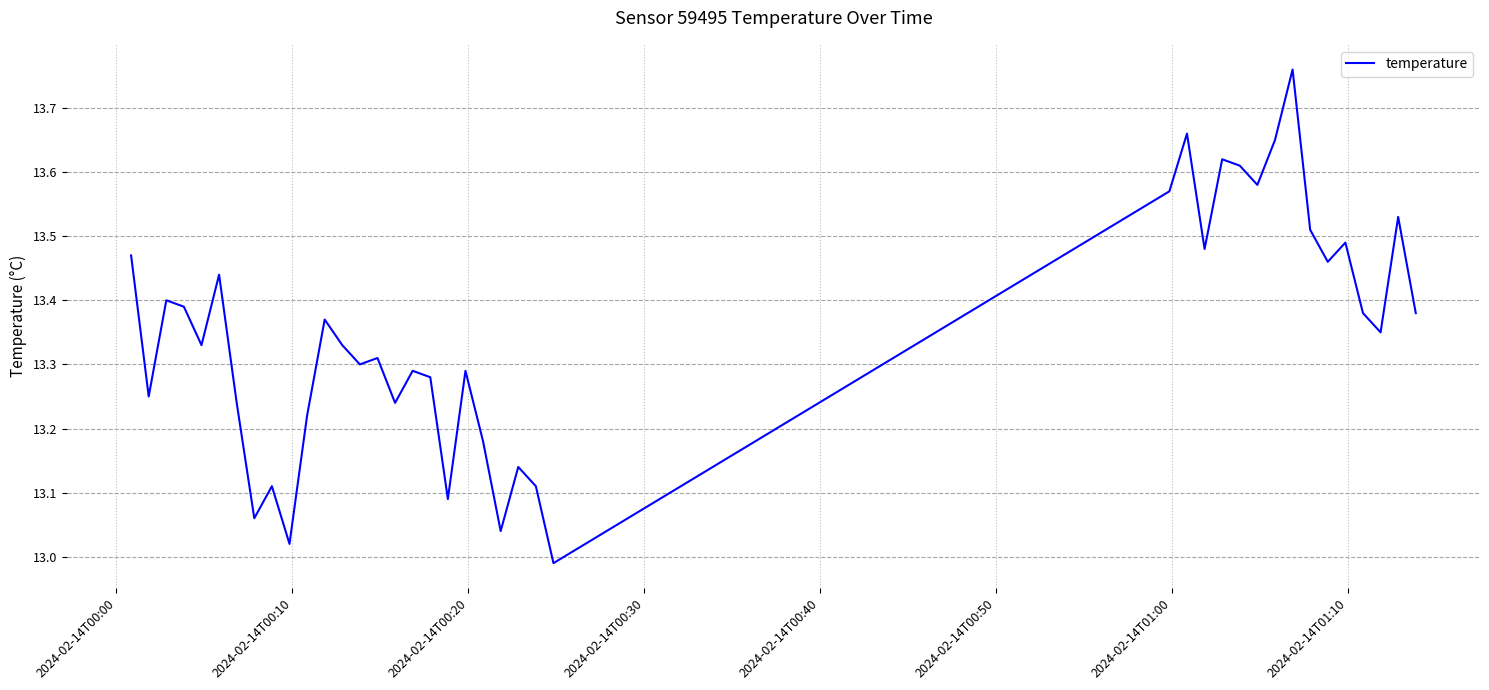

What is the difference between the maximum and minimum values?

0.8